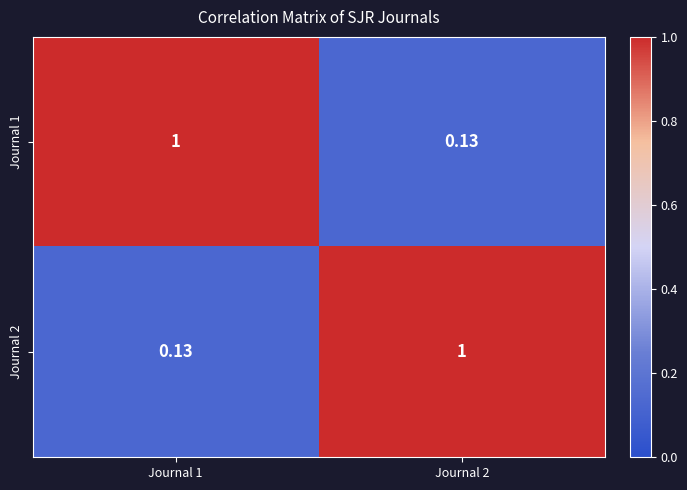

Is the value of Journal 1 at Journal 1 greater than the value of Journal 2 at Journal 1?

Yes